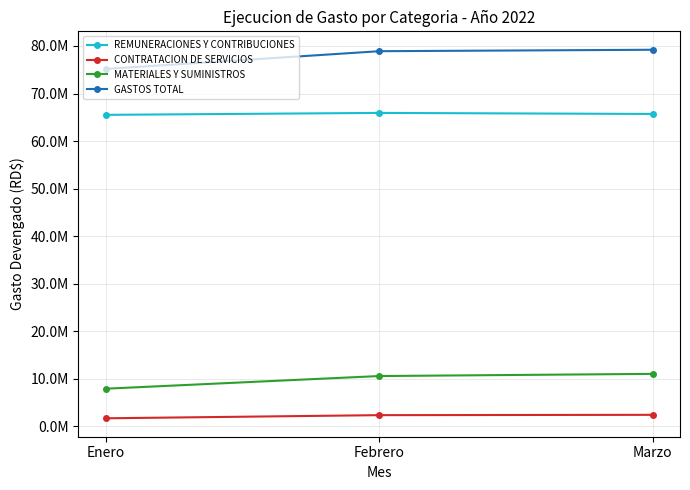

Where does the GASTOS TOTAL series first go above 78896361?

Febrero